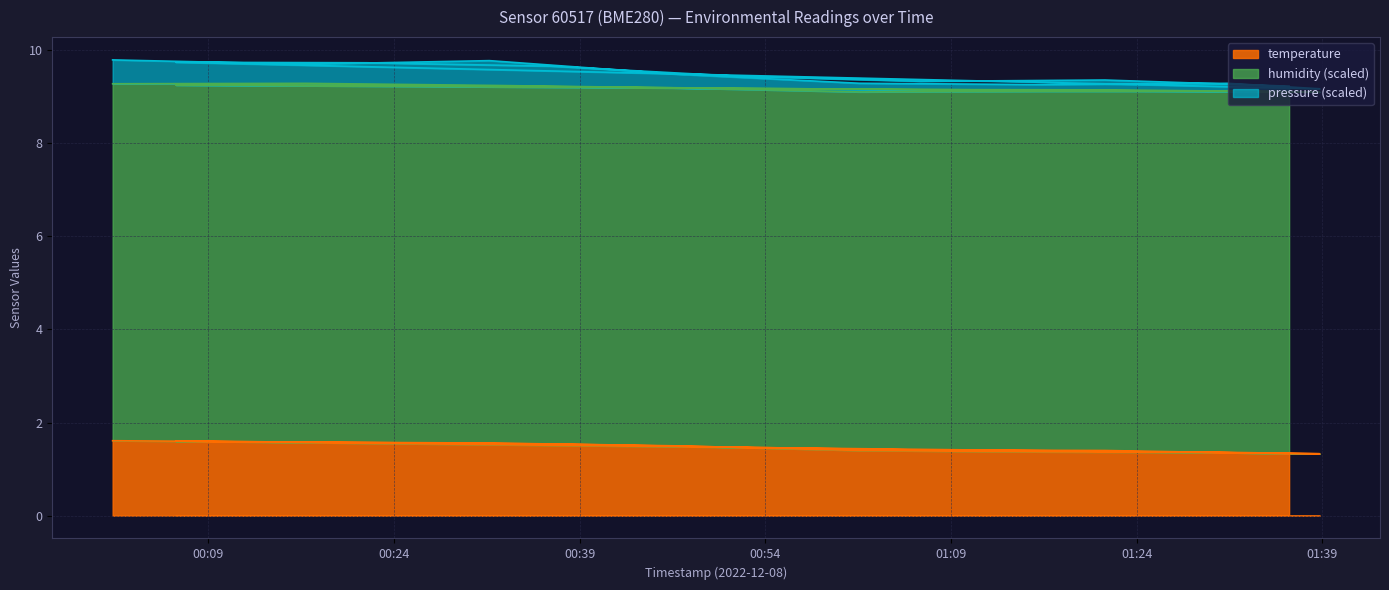

True or false: pressure_scaled and temperature cross at least once.

False